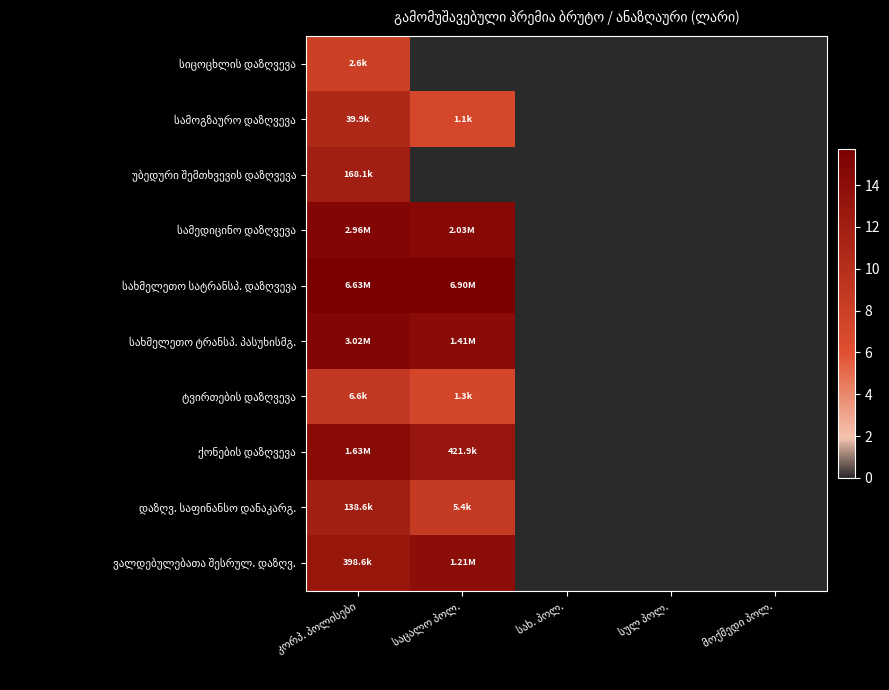

At which category is the sum across all series the highest?

კორპ. პოლისები